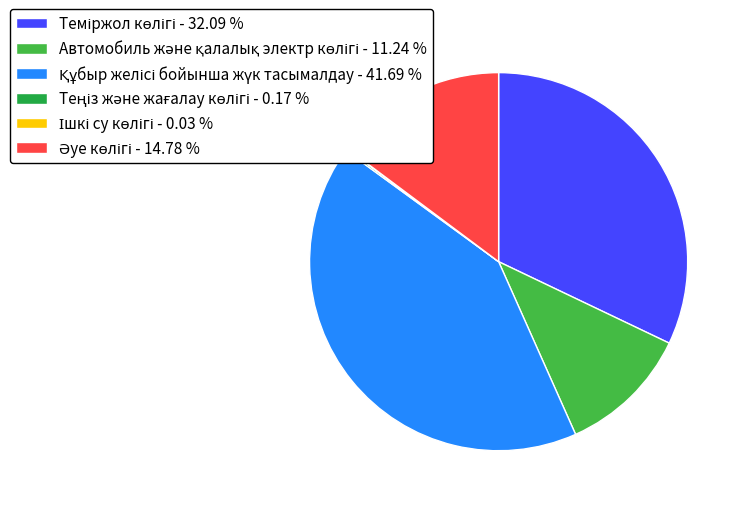

Count the number of slices in the pie.

6